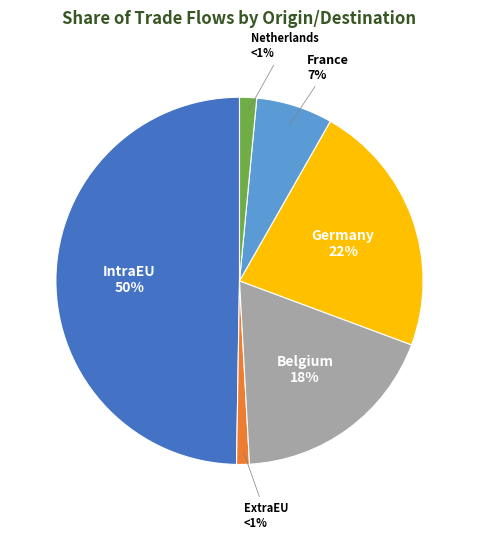

To the nearest percent, what is the average slice percentage?

17%